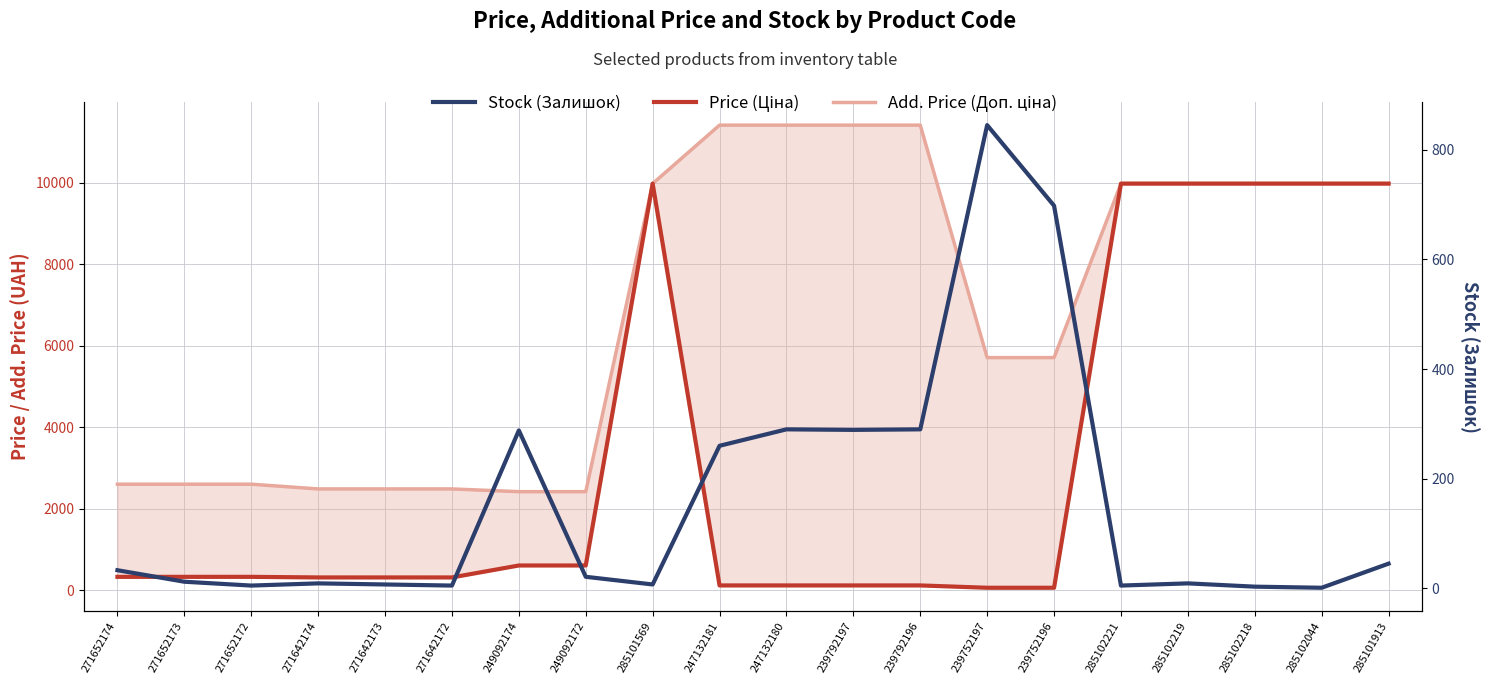

What is the highest value of the Add. Price (Доп. ціна) series?

11410.0